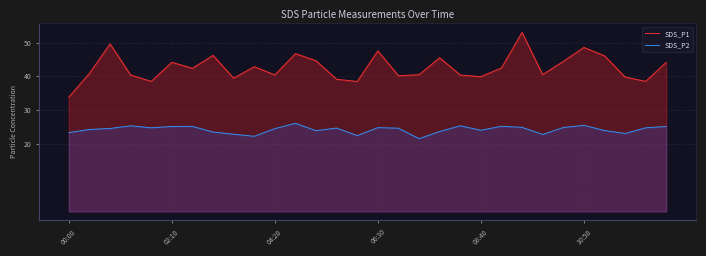

True or false: SDS_P1 has a value of 57.7 at 02:10.

False